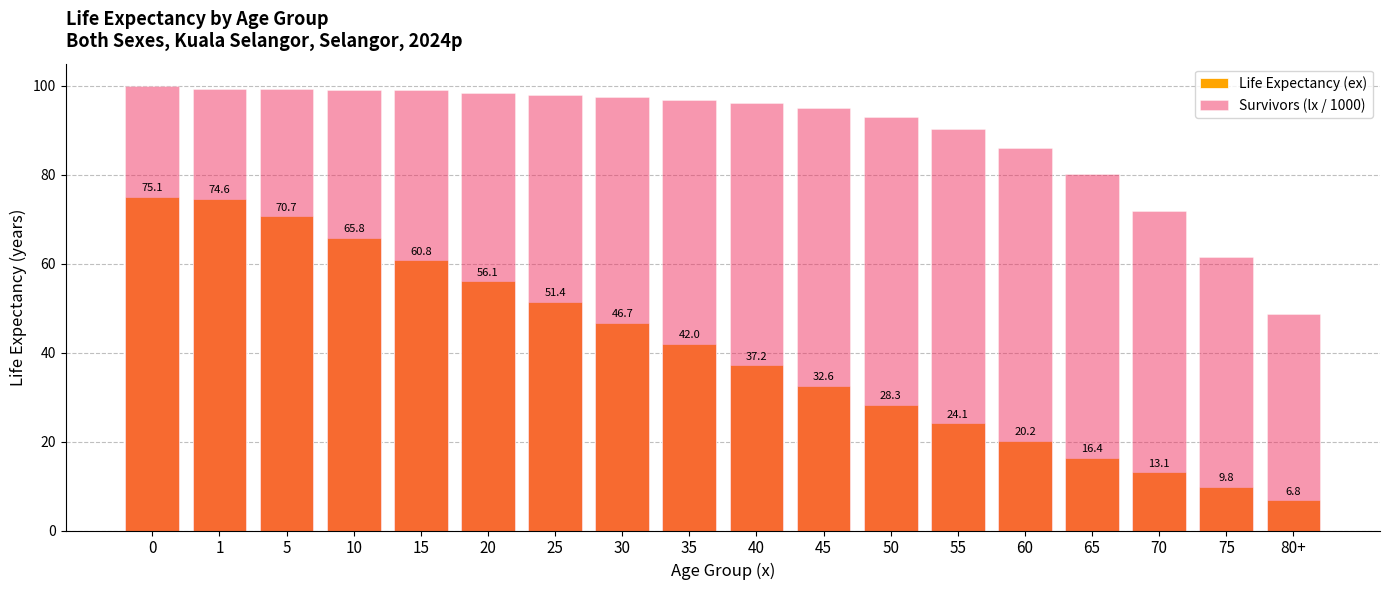

Reading right to left, transcribe all the data shown in this chart.

Life Expectancy (ex): 6.8	9.8	13.1	16.4	20.2	24.1	28.3	32.6	37.2	42.0	46.7	51.4	56.1	60.8	65.8	70.7	74.6	75.1
Survivors (lx / 1000): 48.7	61.6	71.8	80.2	86.0	90.3	93.0	95.1	96.2	96.8	97.4	97.9	98.5	99.0	99.1	99.3	99.3	100.0